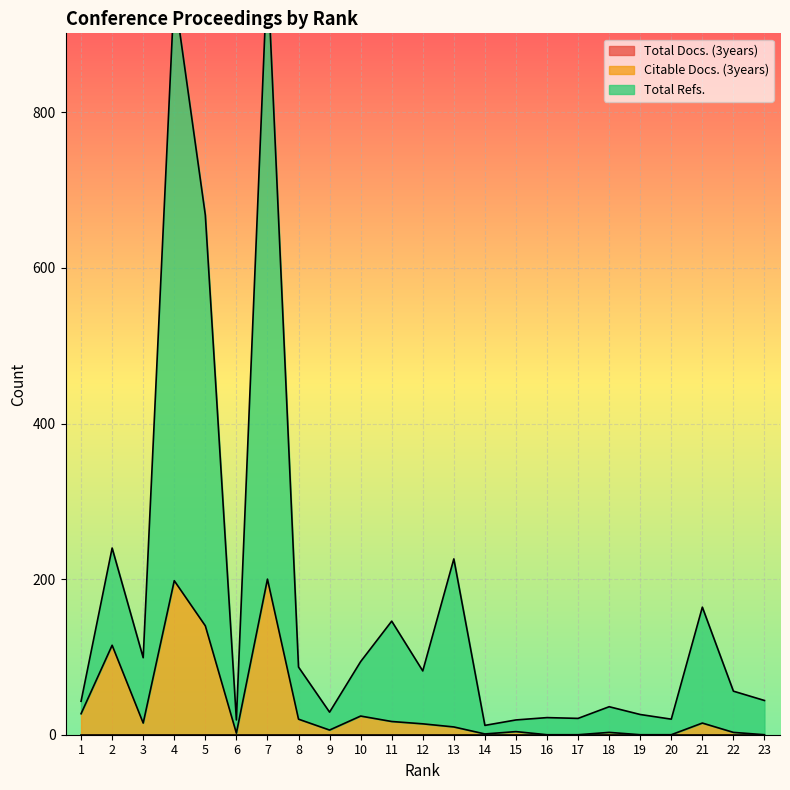

The Total Refs. series shows 36 at 18. True or false?

True